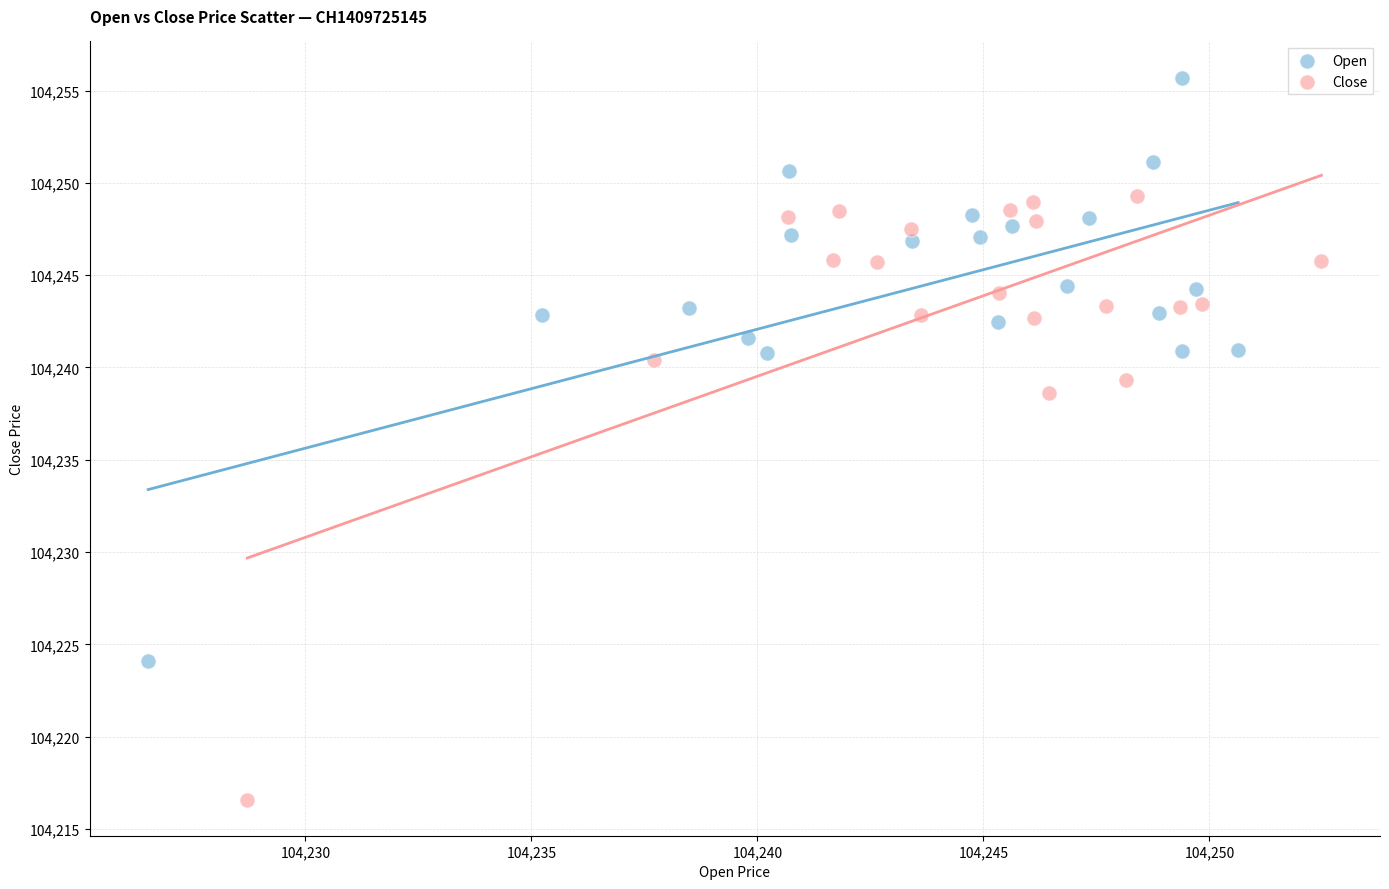

Which series contains the highest Y value?

Open